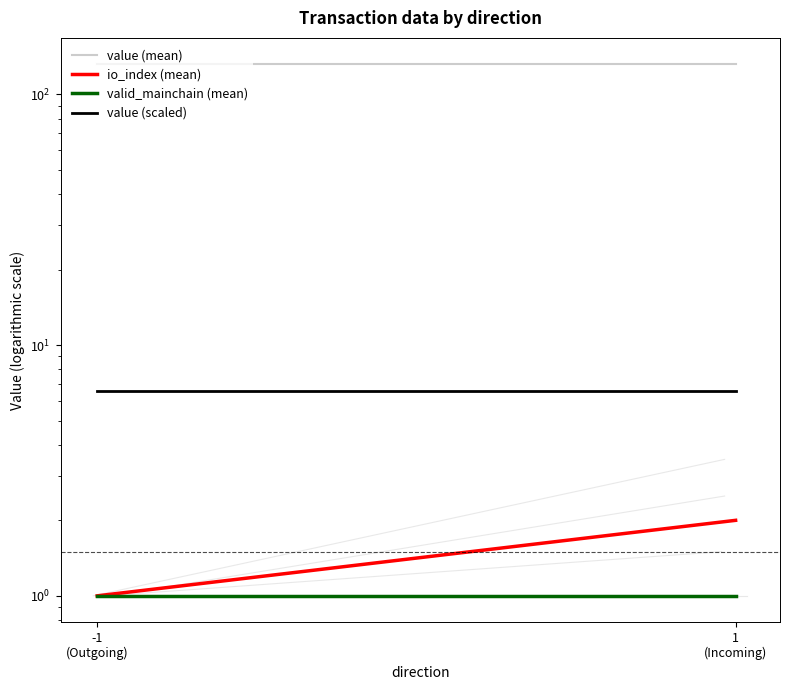

What is the label of the 2nd point from the right?

-1
(Outgoing)